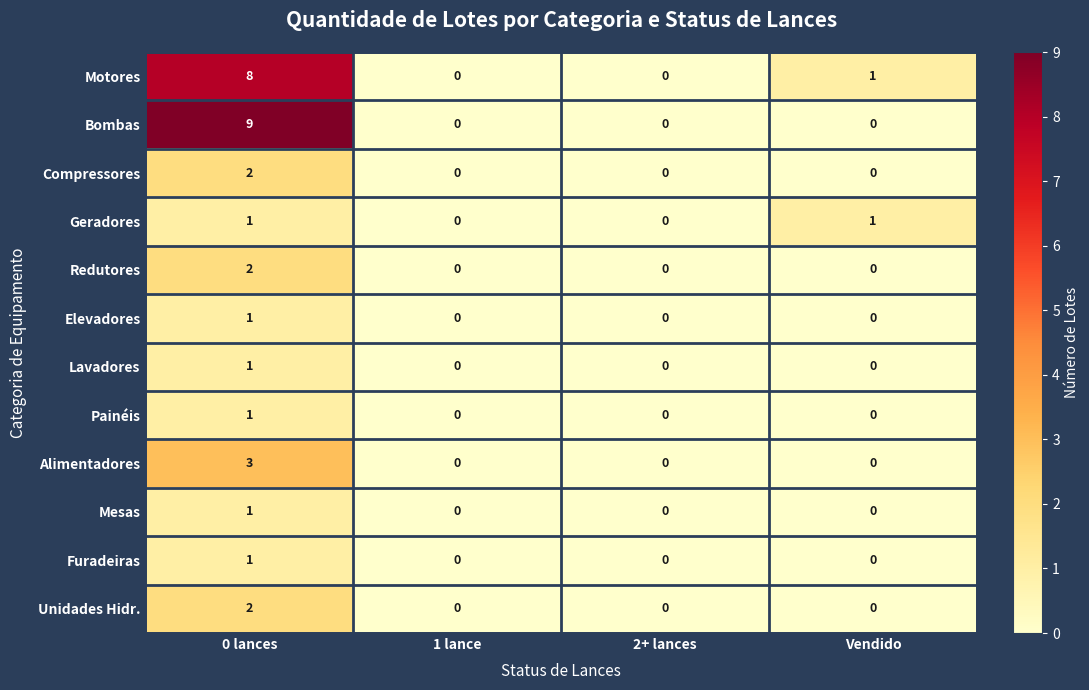

At which category does the chart reach its peak across all series?

0 lances